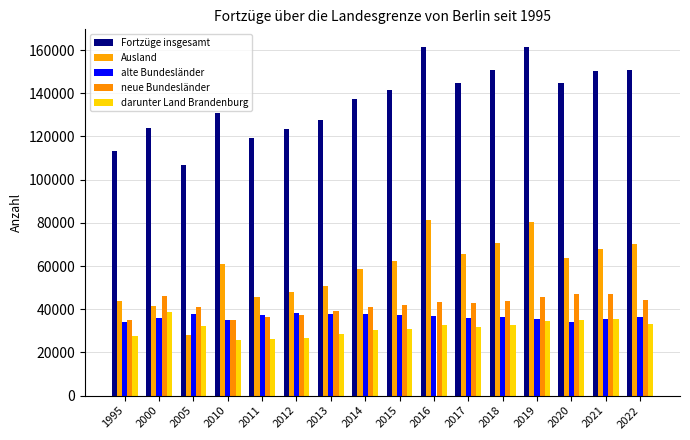

What is the total value across all series at 2021?

335996